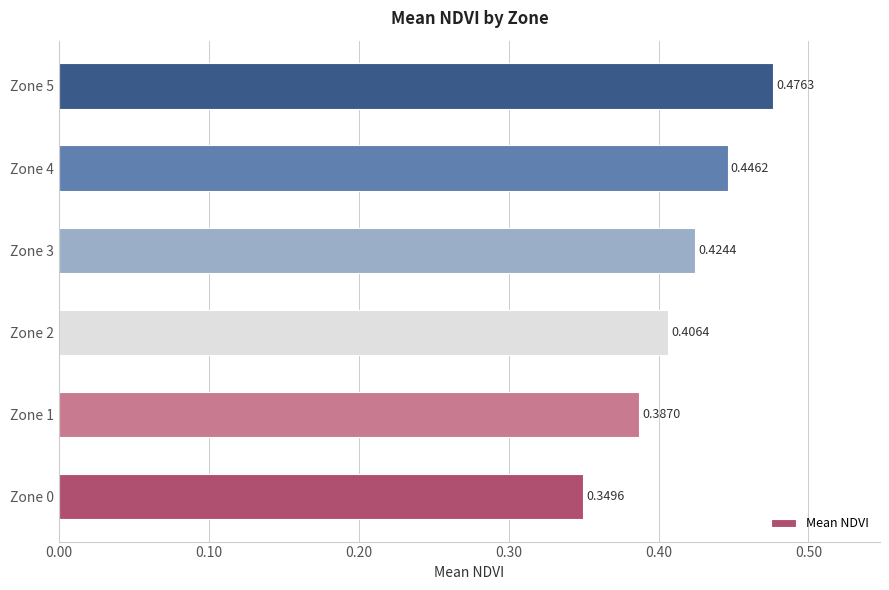

What is the sum of all values?

2.5